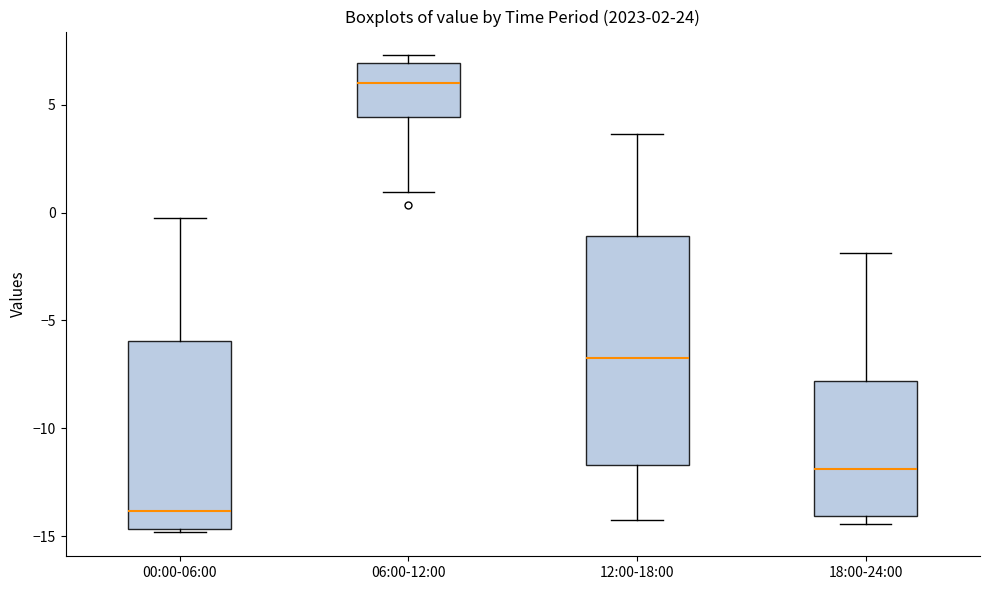

Which box's median line is the highest?

06:00-12:00